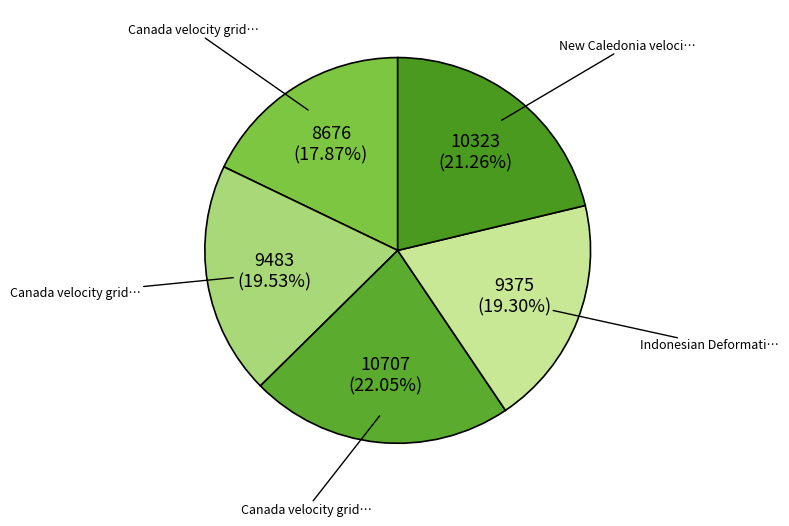

Which slice is the largest?

Canada velocity grid v8